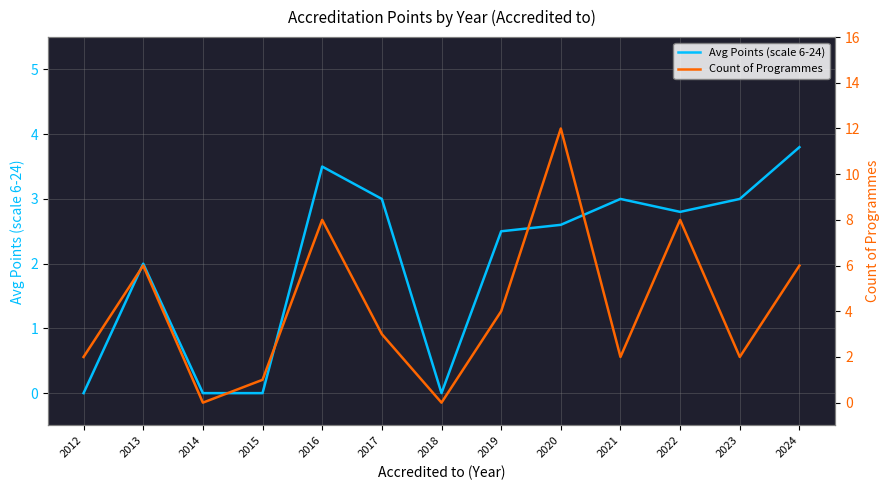

How many interior local peaks does the Avg Points (scale 6-24) series have?

3